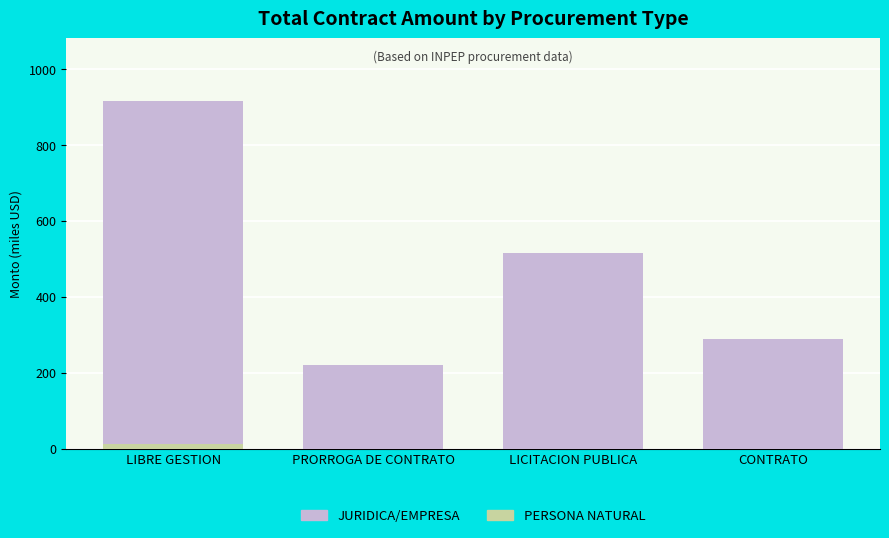

What is the total value across all series at CONTRATO?

288.1